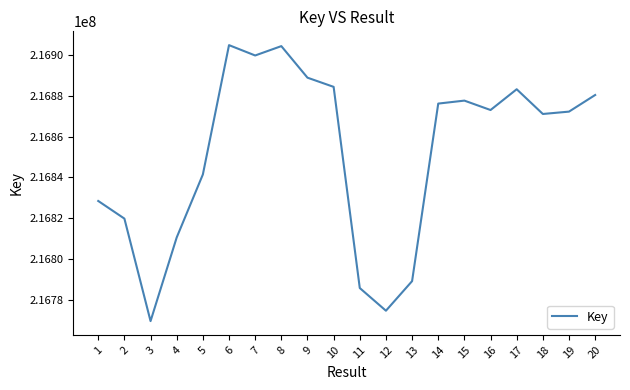

At which label does the data first exceed 216873015?

6